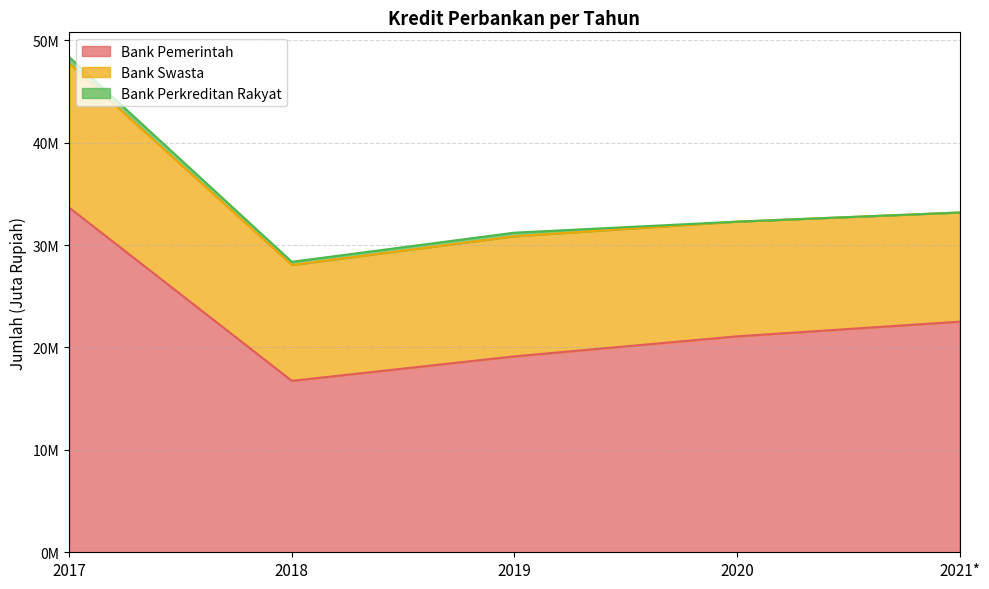

What position from the left is 2020?

4